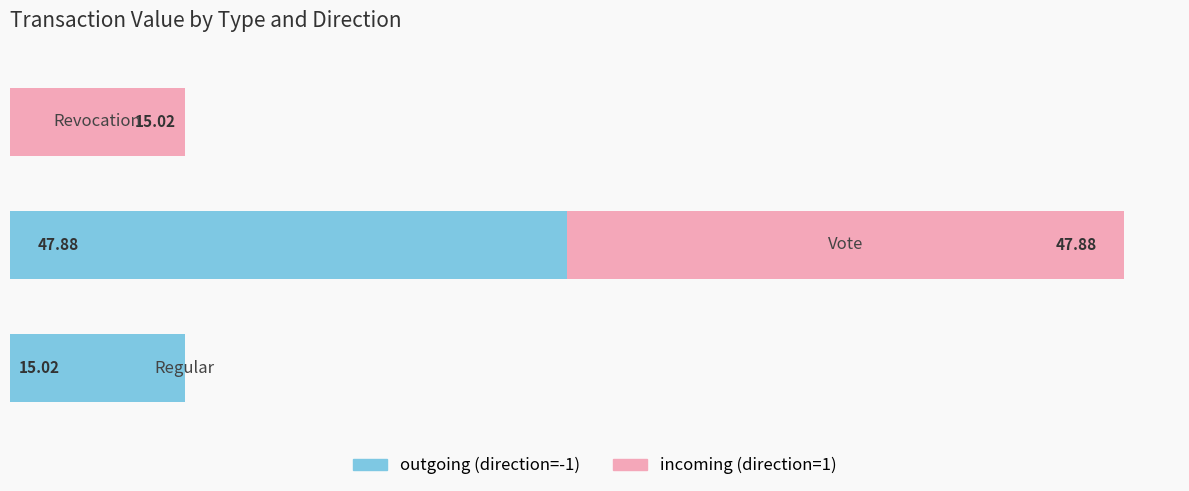

What are all the series names shown in the legend?

outgoing (direction=-1), incoming (direction=1)